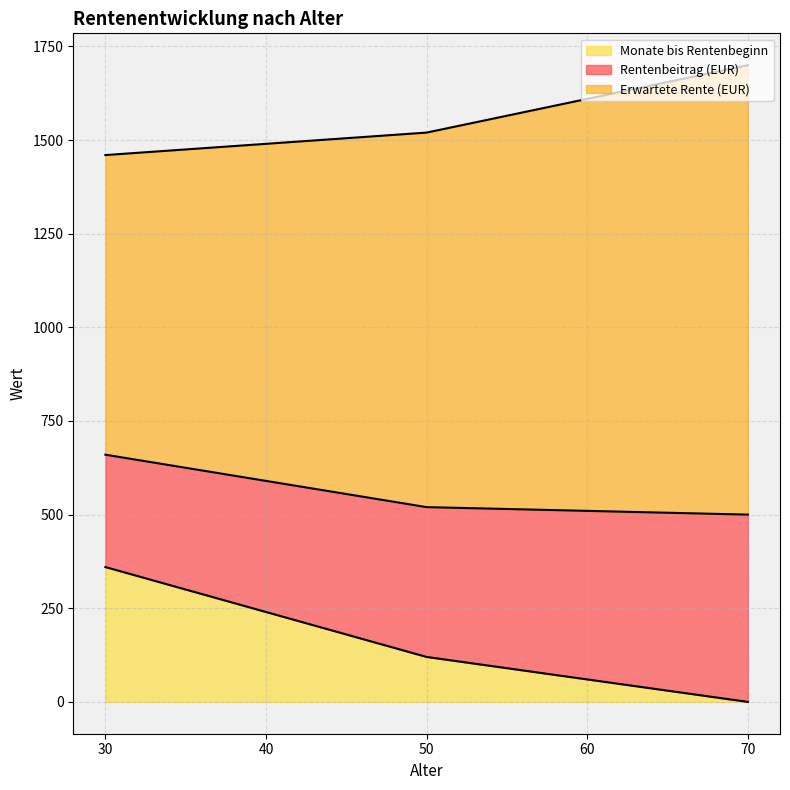

Reading left to right, extract all data points from this chart.

Rentenbeitrag (EUR): 300	350	400	450	500
Erwartete Rente (EUR): 800	900	1000	1100	1200
Monate bis Rentenbeginn: 360	240	120	60	0